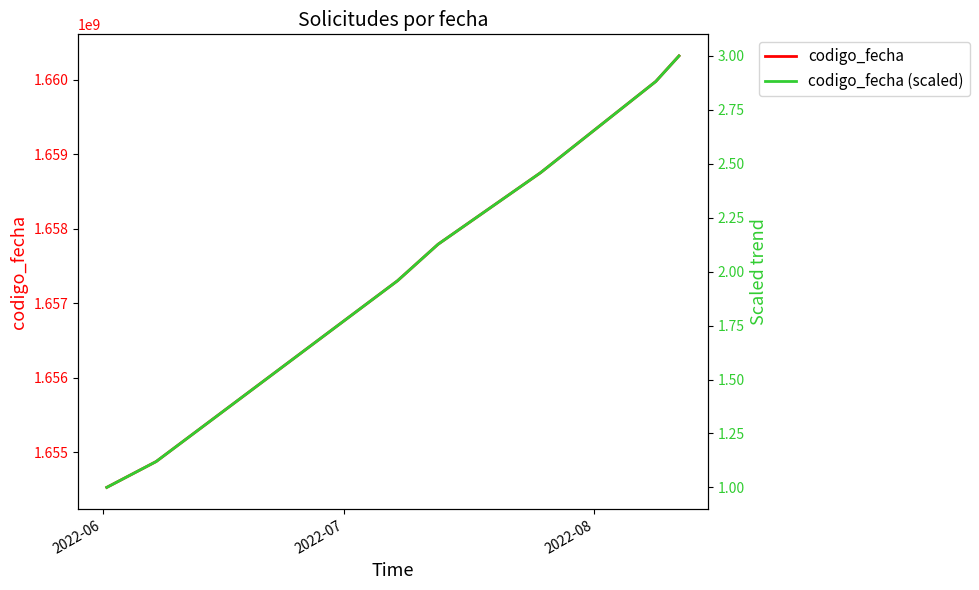

Reading right to left, extract all data points from this chart.

codigo_fecha: 1660317616.0	1659974942.0	1658751254.0	1657789521.0	1657300294.0	1654874183.0	1654527157.0
codigo_fecha (scaled): 3.0	2.9	2.5	2.1	2.0	1.1	1.0